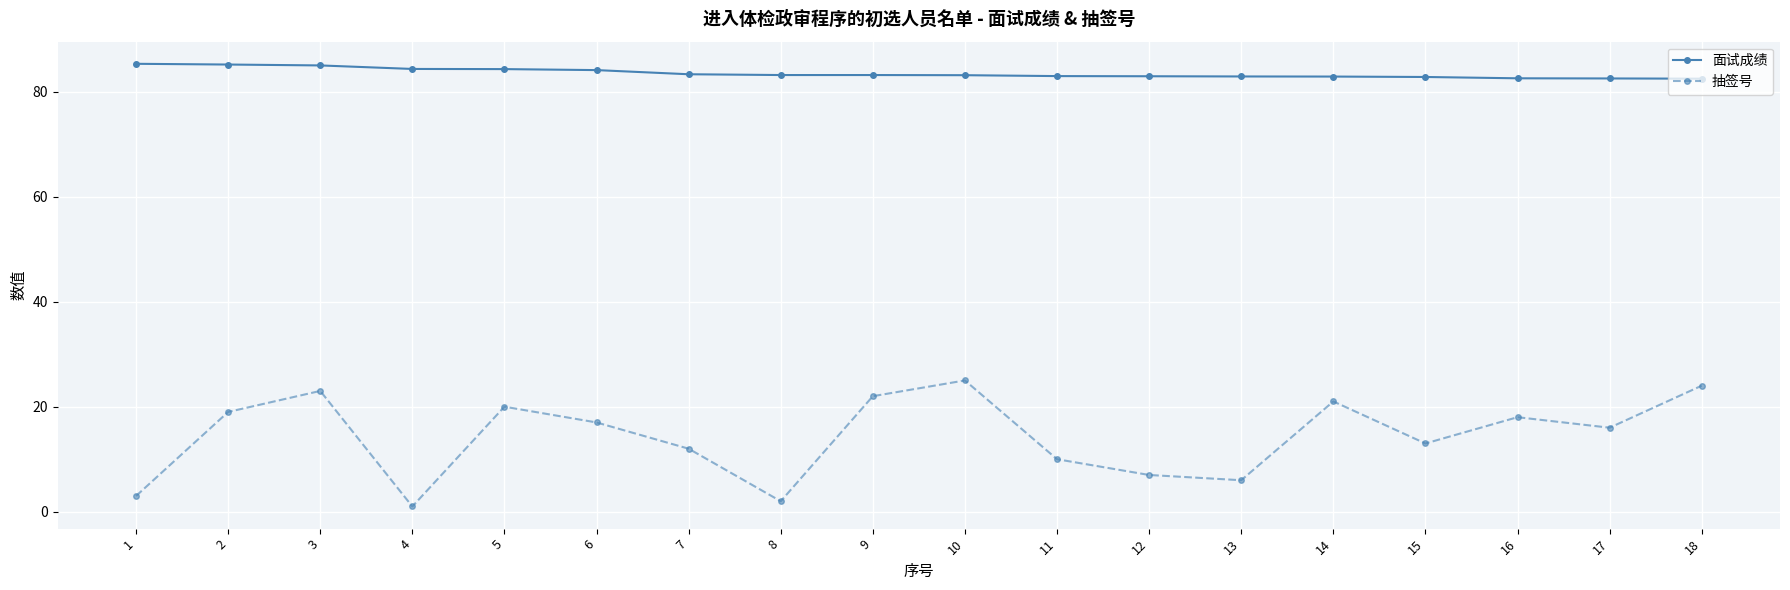

Is the value of 抽签号 at 14 greater than the value of 面试成绩 at 9?

No